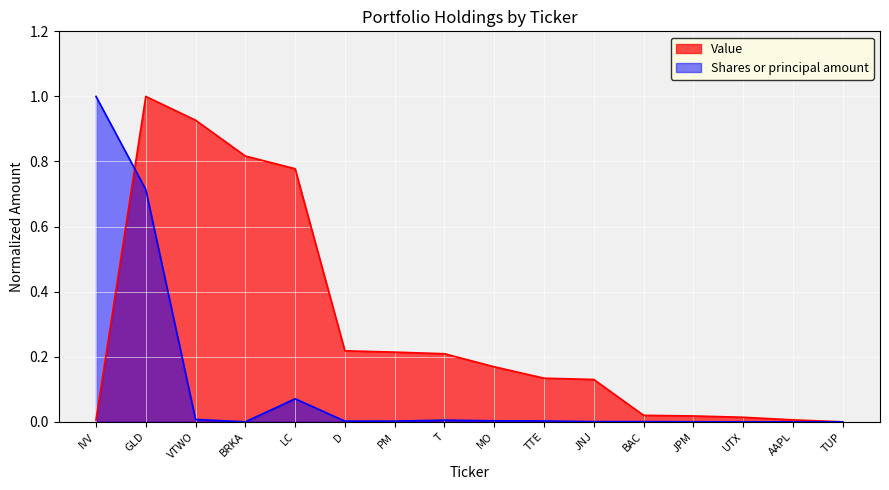

How many distinct data groups are displayed?

2